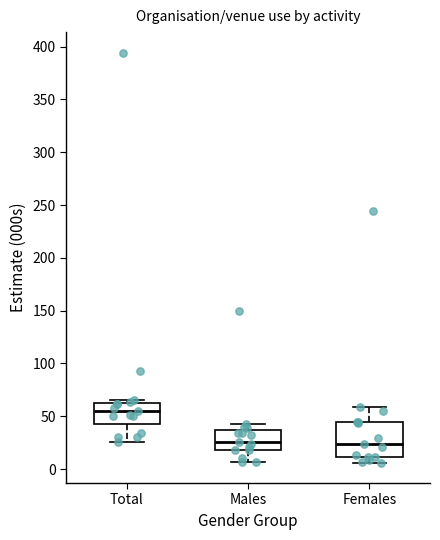

Reading left to right, read every box against the y-axis: the position of its median line, the range the box covers, and the ends of its whiskers. The values are not printed on the chart, so give them approximately, as read against the axis.

Total: median 55, box 40 to 65, whiskers 25 to 65 (just above the box's upper edge)
Males: median 25, box 20 to 35, whiskers 5 to 45
Females: median 25, box 10 to 45, whiskers 5 to 60